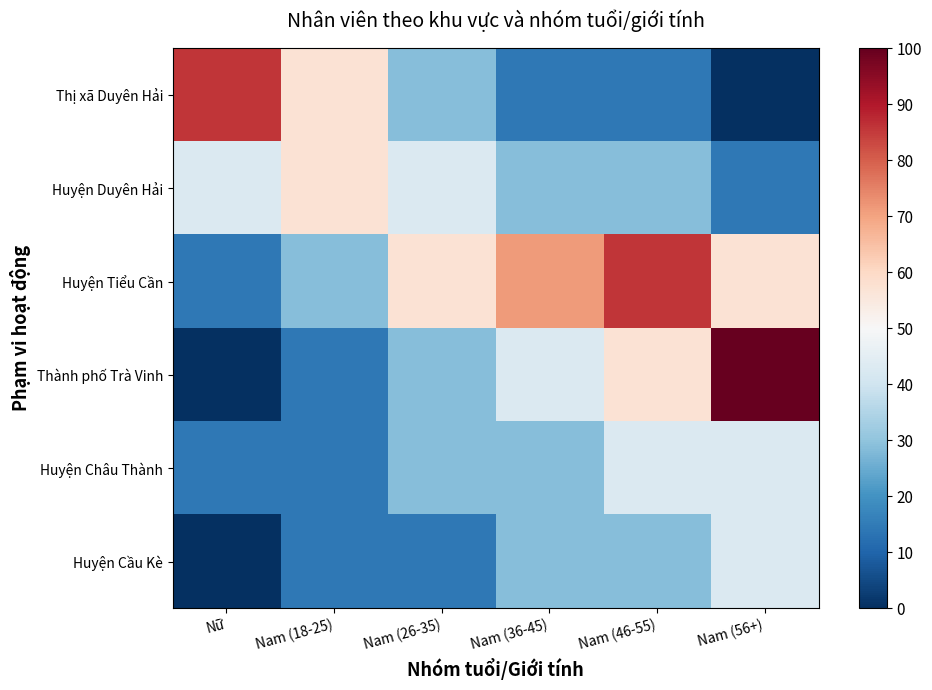

Rank the series by their maximum value, from highest to lowest.

Thành phố Trà Vinh, Thị xã Duyên Hải, Huyện Tiểu Cần, Huyện Duyên Hải, Huyện Châu Thành, Huyện Cầu Kè